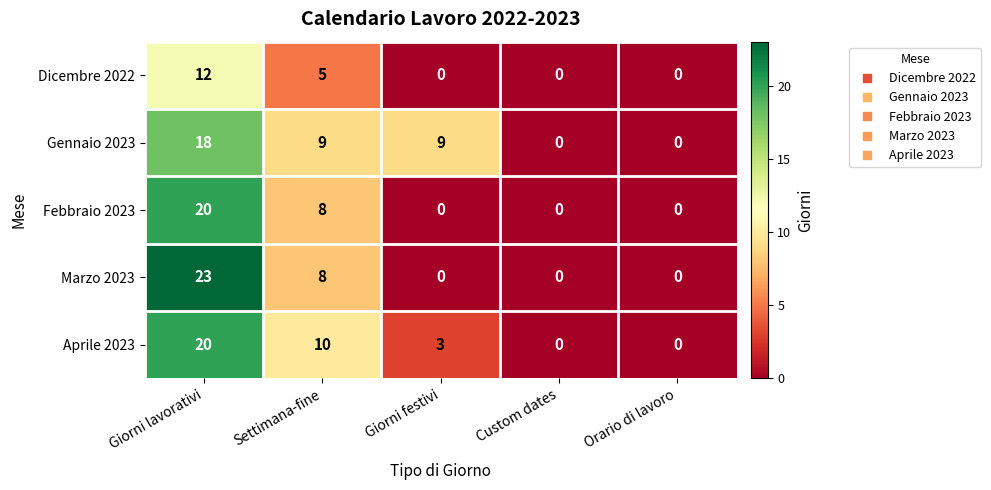

Count the Aprile 2023 values in the range 0 to 10.

4